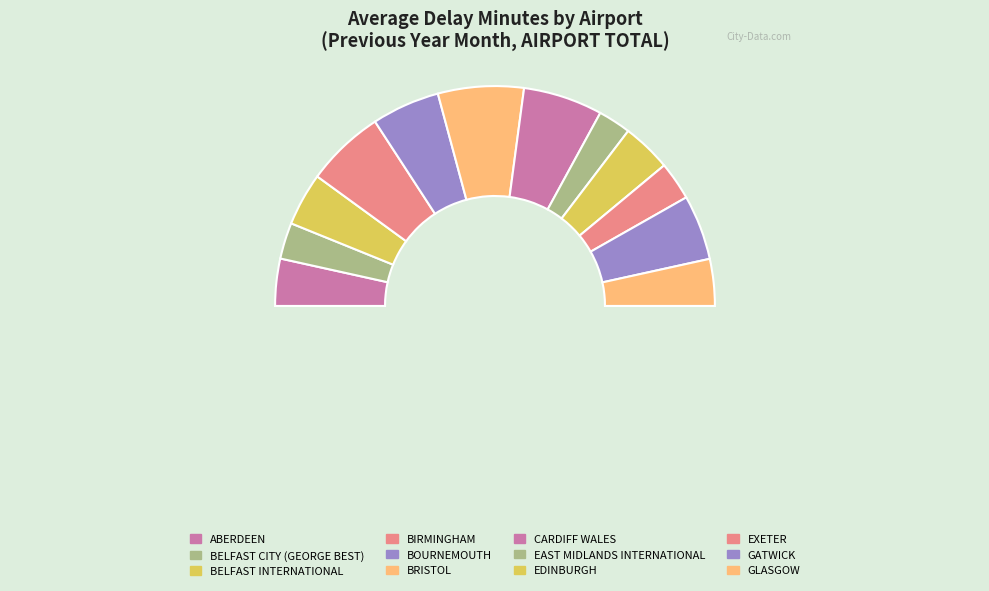

What is the smallest slice in the pie chart?

EAST MIDLANDS INTERNATIONAL